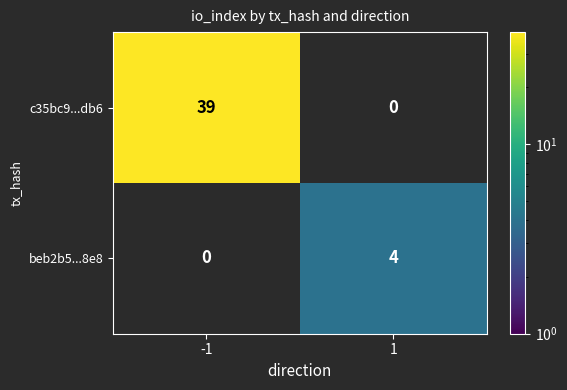

Which category has the lowest value across all series?

1